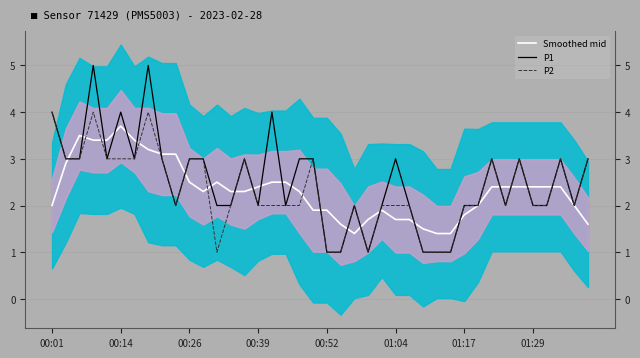

What is the sum of the P2 values at 13 and 34?

5.0